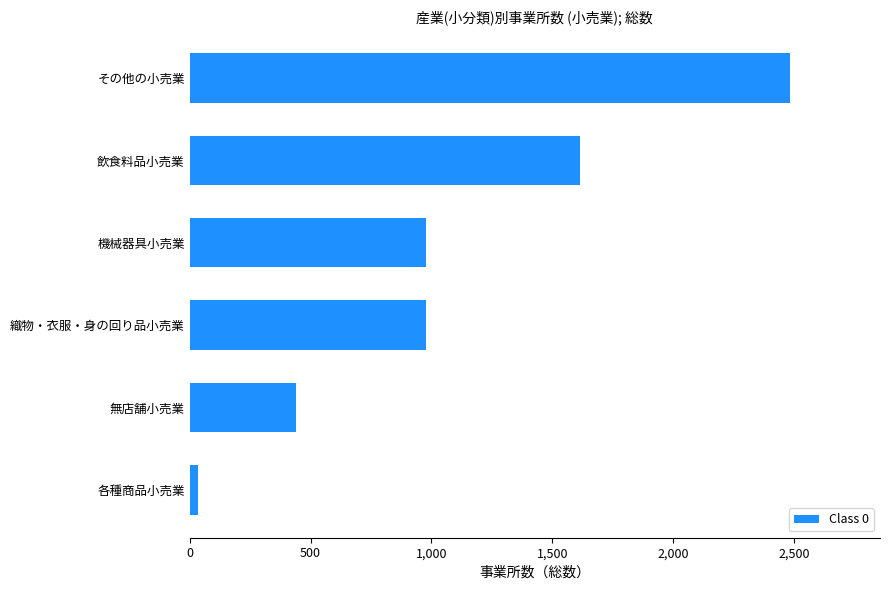

What is the difference between the second highest and minimum values?

1581